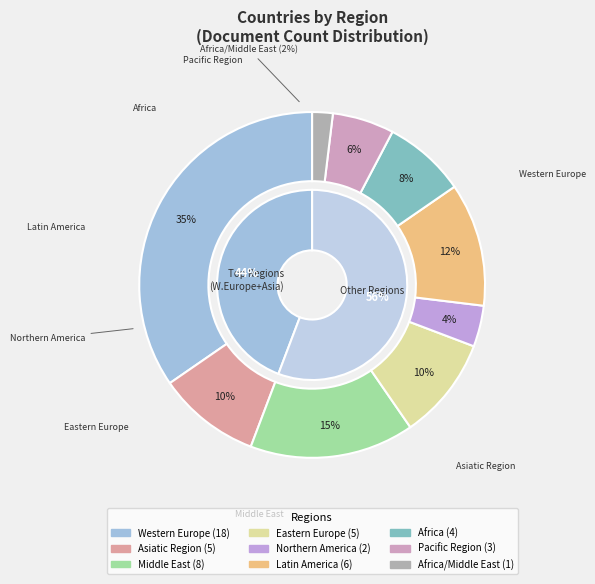

True or false: Latin America accounts for 12% of the total.

True